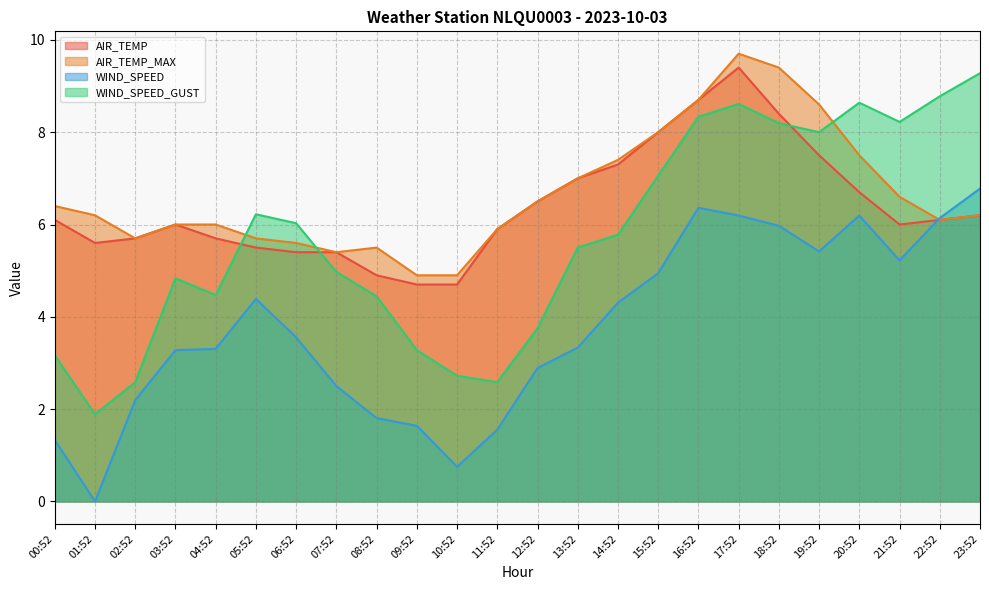

At which label does AIR_TEMP first exceed 6?

00:52